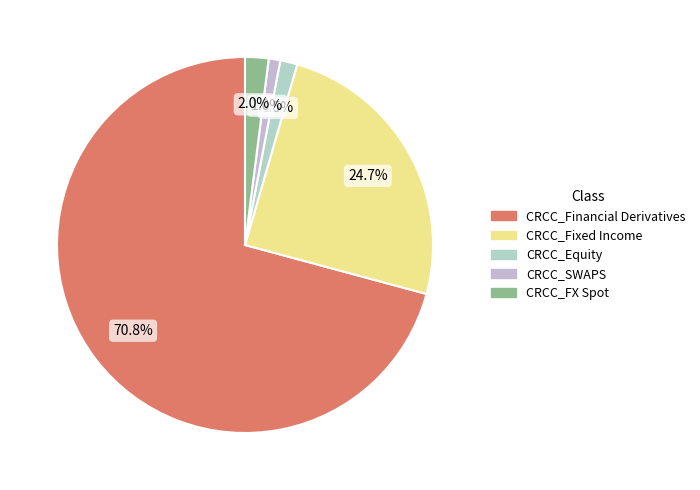

Which has a higher value, CRCC_FX Spot or CRCC_Financial Derivatives?

CRCC_Financial Derivatives